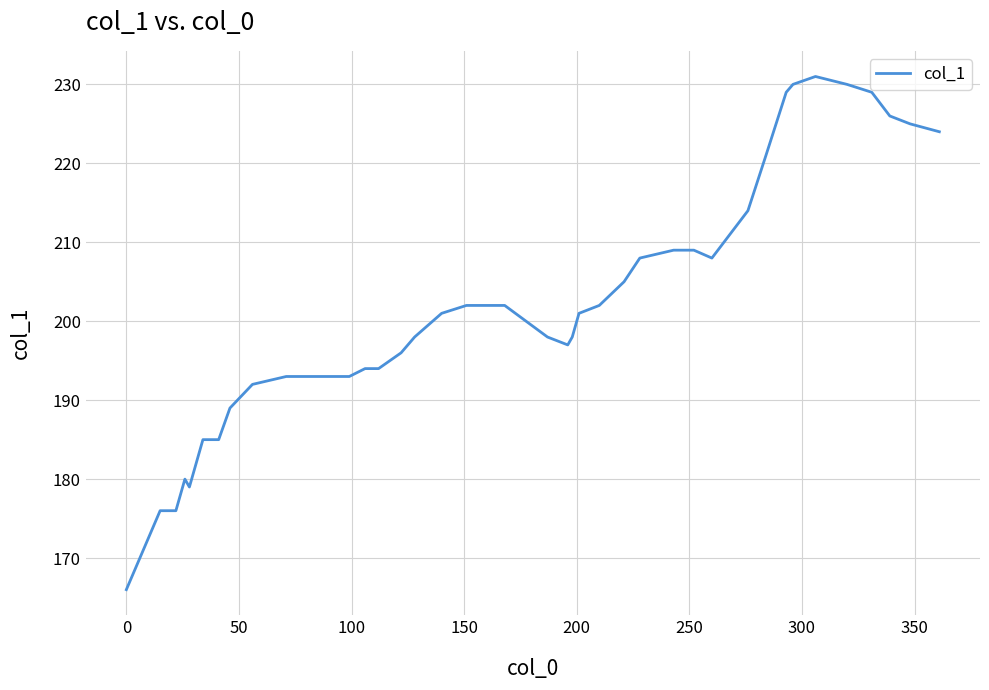

What is the minimum value shown in the chart?

166